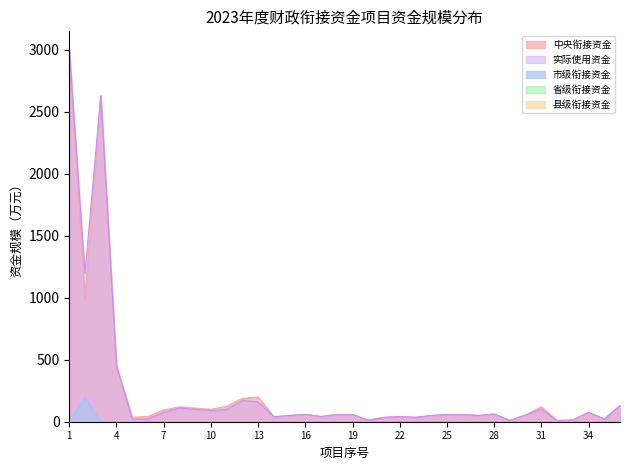

Which label corresponds to the smallest value in the chart?

1